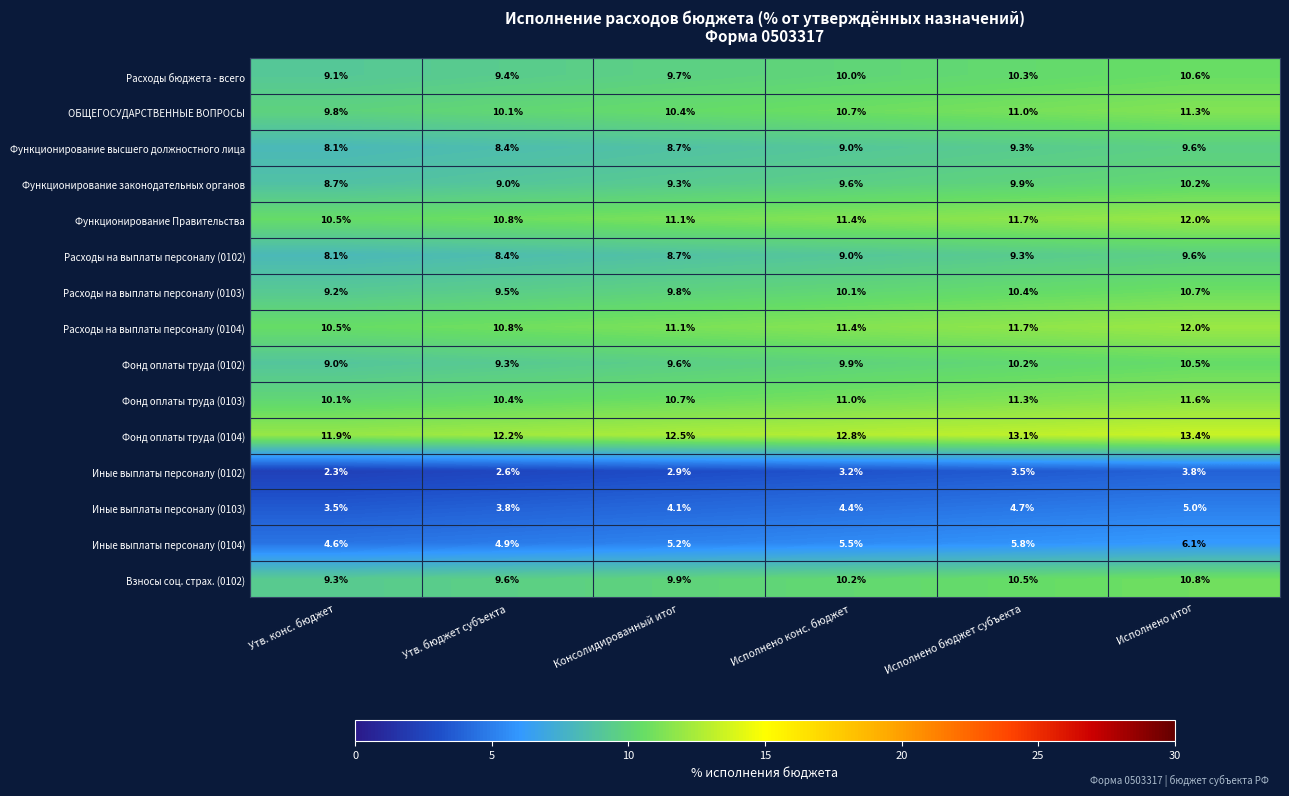

What is the spread (max minus min) of values at Исполнено бюджет субъекта?

9.6